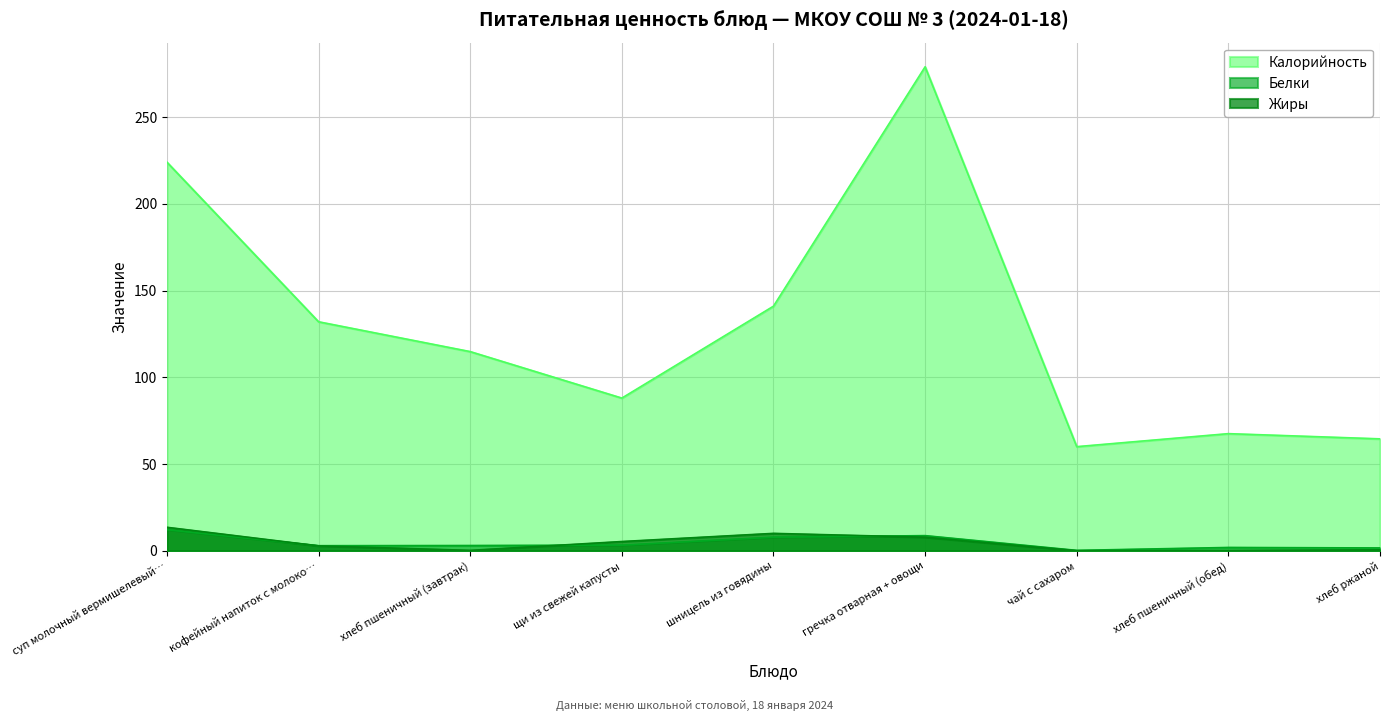

After their last crossing, which series has the higher values: Жиры or Белки?

Белки